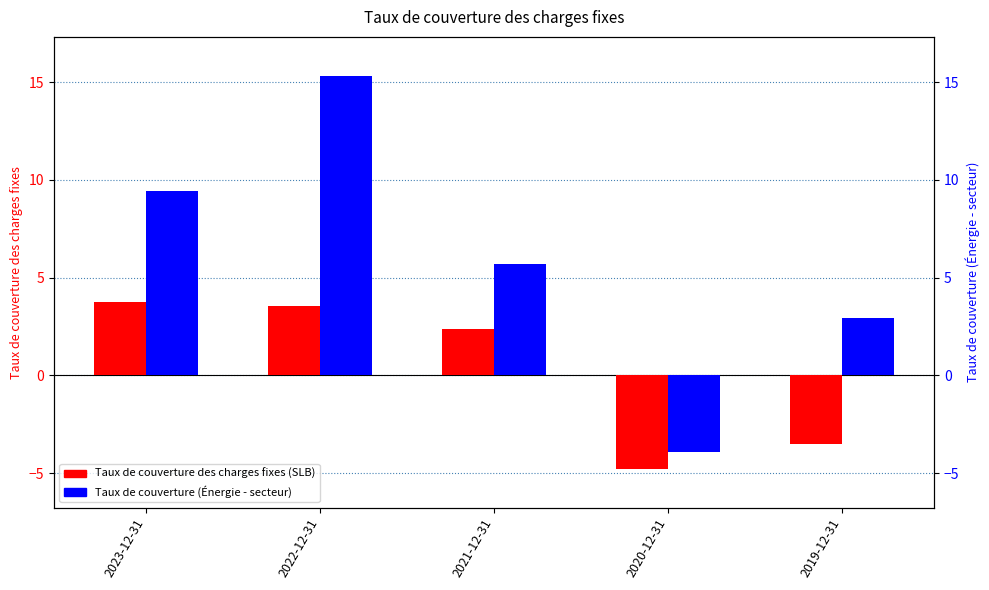

The value of Taux de couverture des charges fixes (SLB) at 2021-12-31 is 2.4. True or false?

True